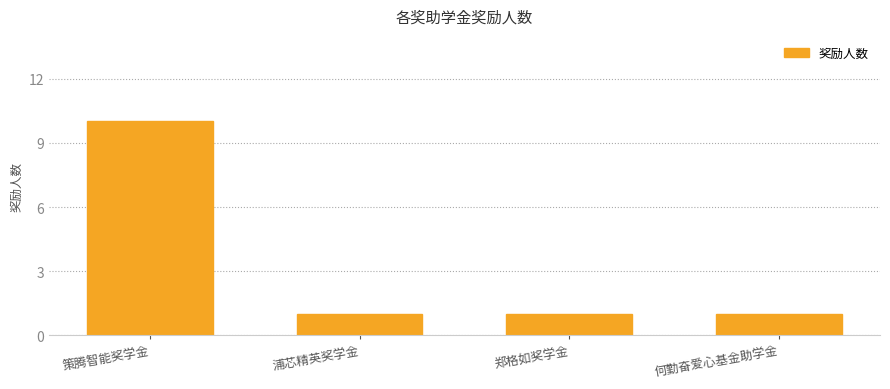

Reading left to right, what are all the values shown in this chart?

策腾智能奖学金=10	浦芯精英奖学金=1	郑格如奖学金=1	何勤奋爱心基金助学金=1